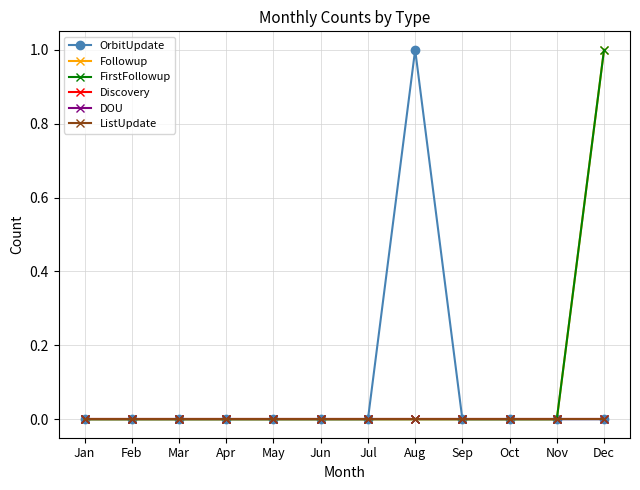

Is this an area chart (filled region under the line)?

No